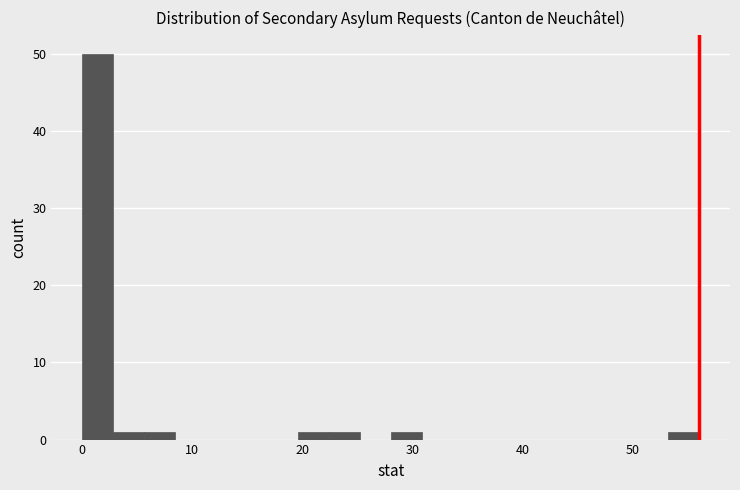

Read against the x-axis, roughly where is the centre of the tallest bar?

1